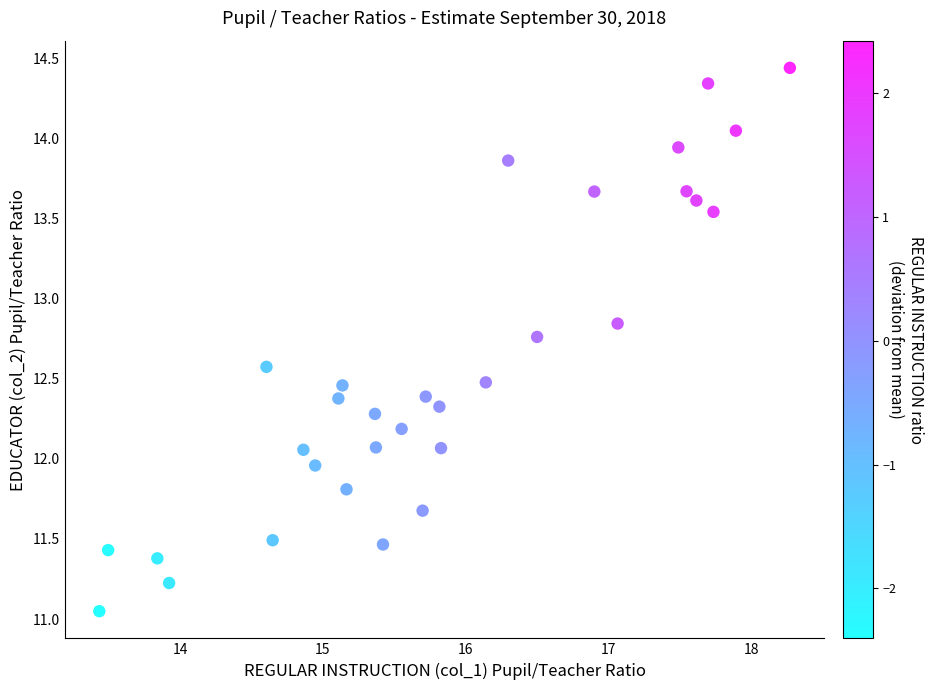

What is the range of Y values (max minus min)?

3.4